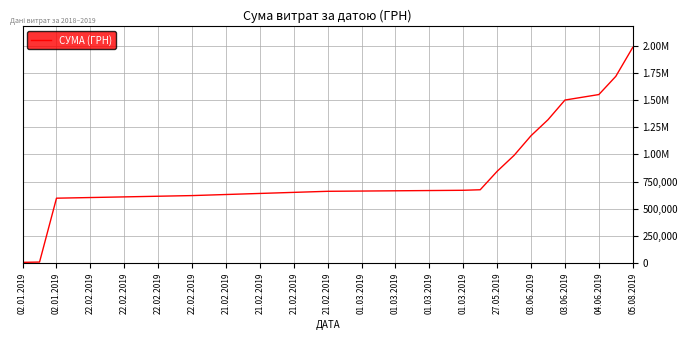

What is the difference between the maximum and second lowest values?

1975045.1